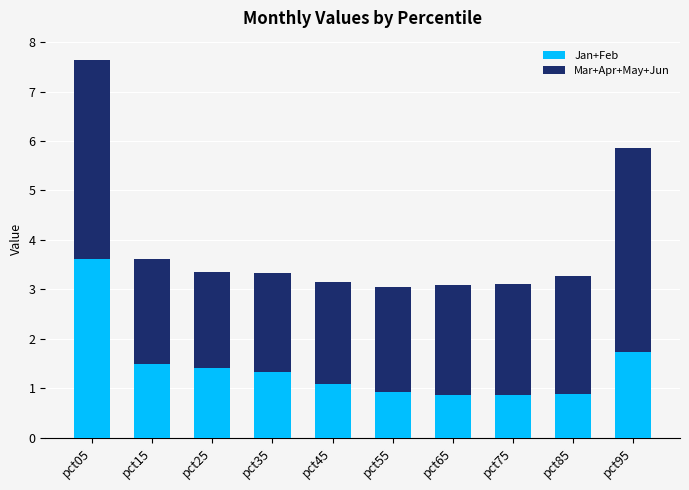

Read the Jan+Feb value at pct75.

0.9